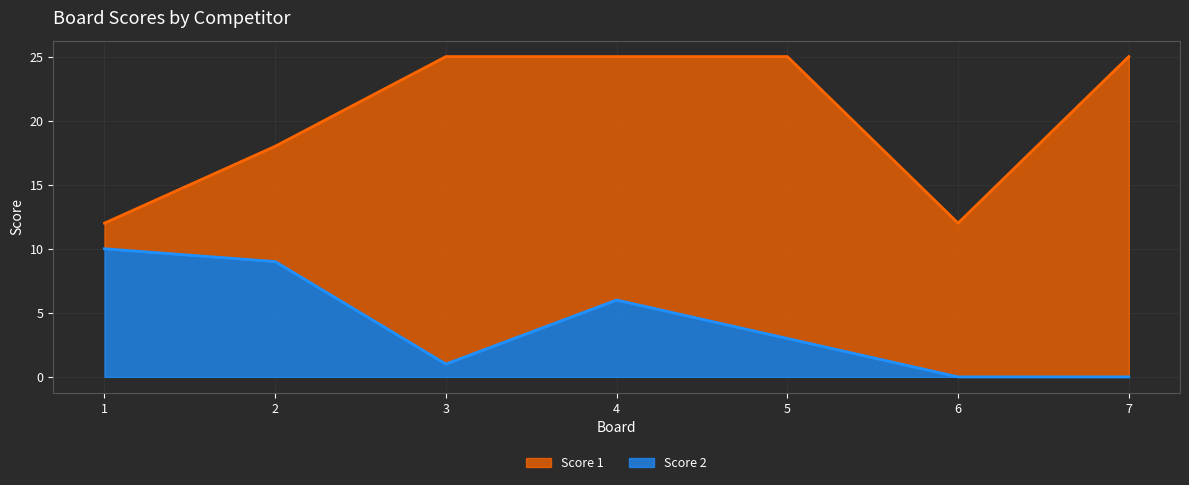

List the series in order of their overall mean, lowest first.

Score 2, Score 1